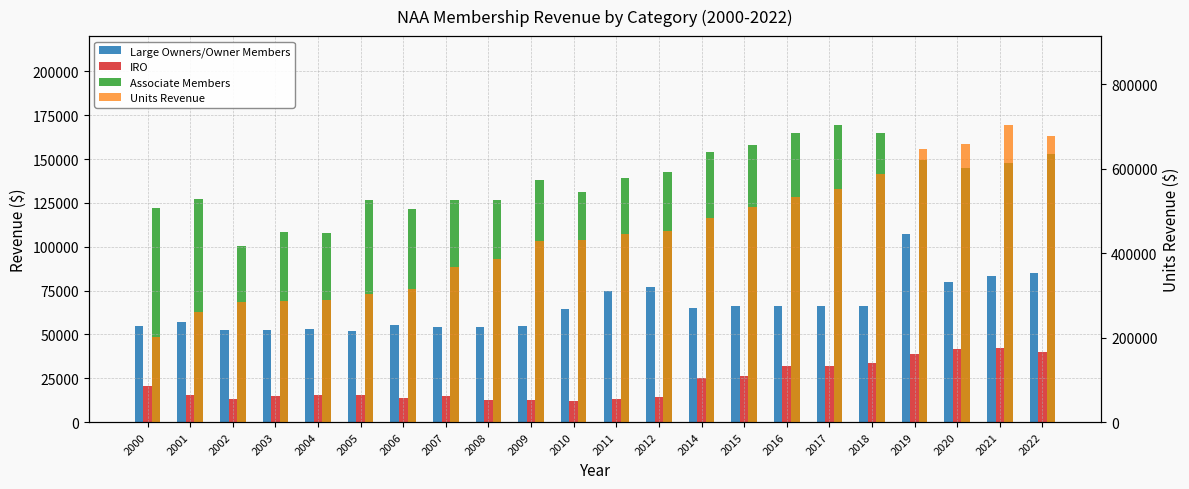

At which label is Associate Members closest to 134830?

2009